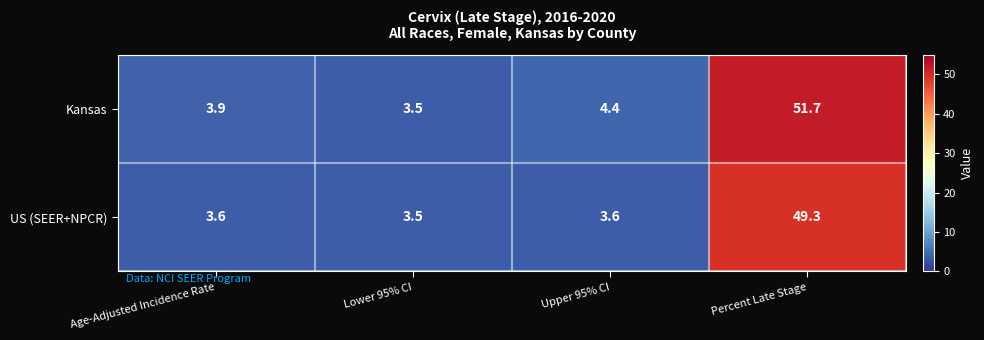

What is the total value across all series at Age-Adjusted Incidence Rate?

7.5